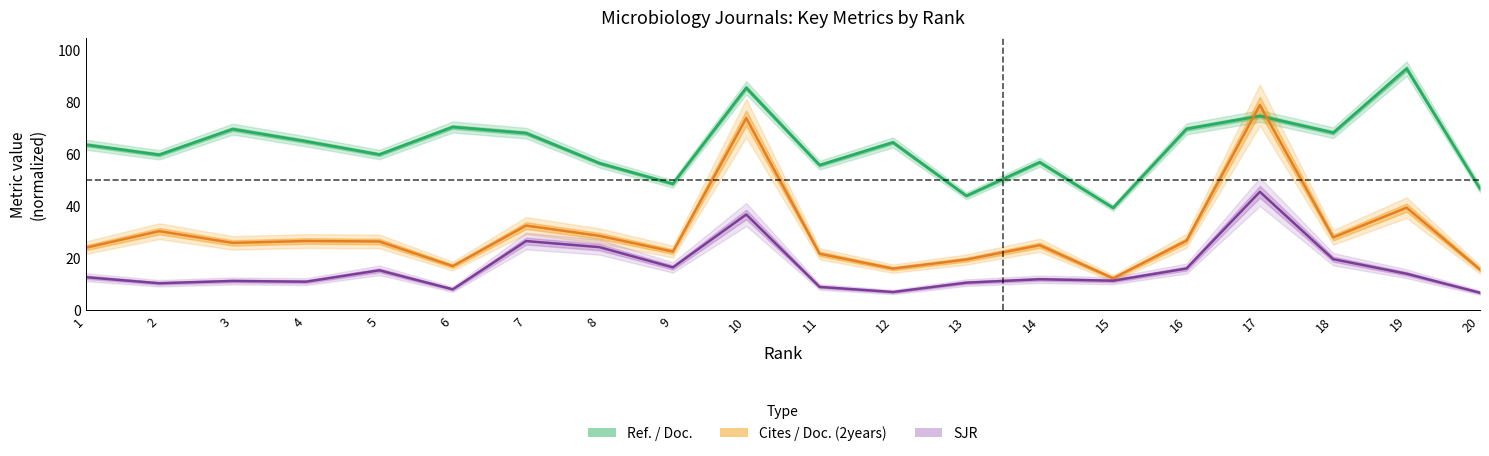

How many data points in Cites / Doc. (2years) are above 26?

10